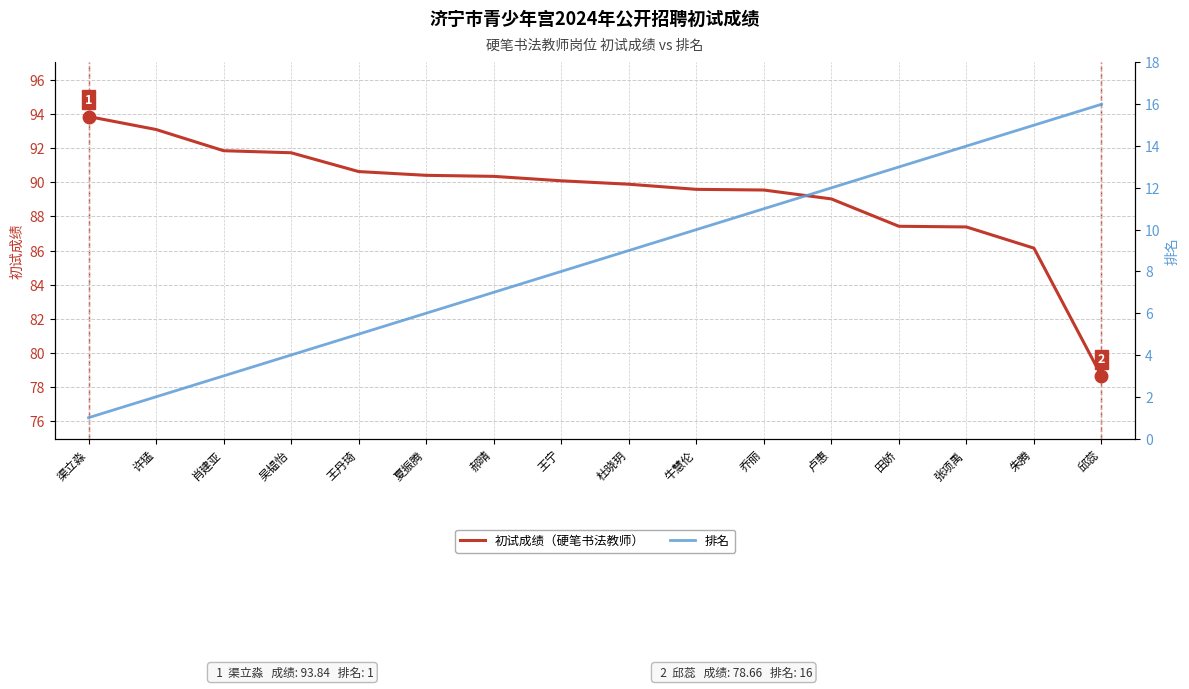

Reading right to left, transcribe all the data shown in this chart.

初试成绩: 邱蕊=78.7	朱腾=86.1	张项禹=87.4	田娇=87.4	卢惠=89.0	乔丽=89.5	牛慧伦=89.6	杜晓玥=89.9	王宁=90.1	郝晴=90.3	夏振腾=90.4	王丹琦=90.6	吴韫怡=91.7	肖建亚=91.8	许猛=93.1	渠立淼=93.8
排名: 邱蕊=16.0	朱腾=15.0	张项禹=14.0	田娇=13.0	卢惠=12.0	乔丽=11.0	牛慧伦=10.0	杜晓玥=9.0	王宁=8.0	郝晴=7.0	夏振腾=6.0	王丹琦=5.0	吴韫怡=4.0	肖建亚=3.0	许猛=2.0	渠立淼=1.0